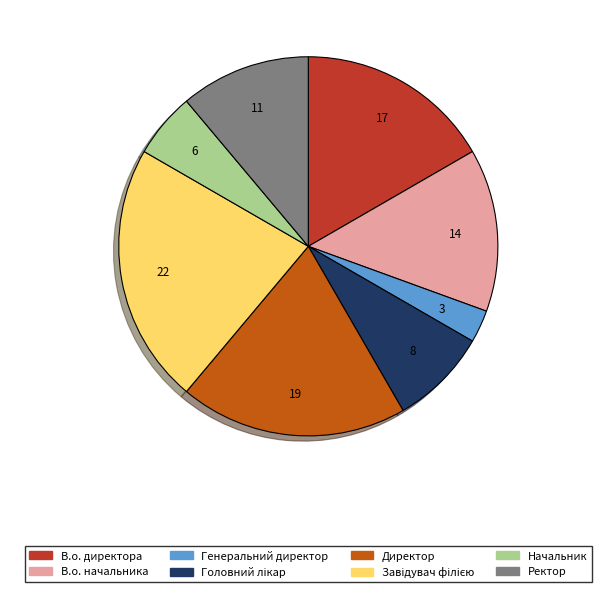

How many segments does this pie chart have?

8